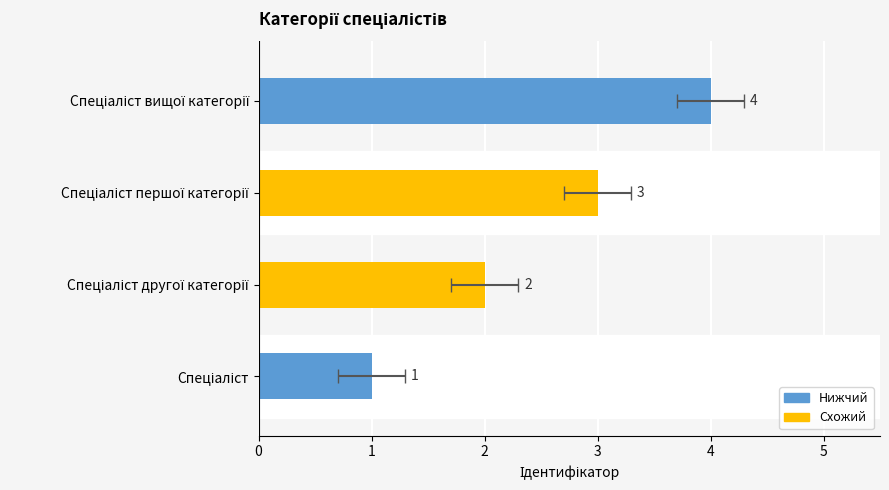

What is the value of the 4th bar from the left?

4